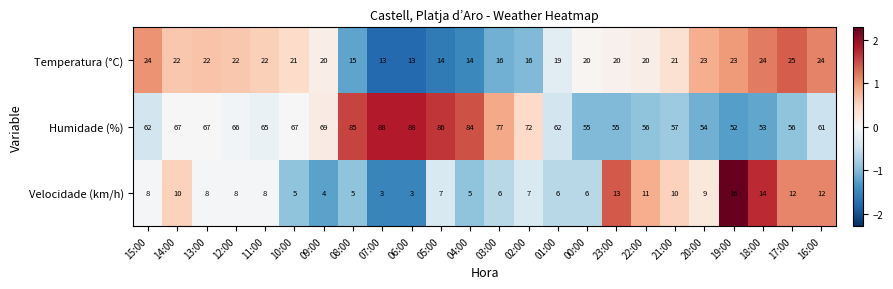

What is the highest value of the Humidade (%) series?

88